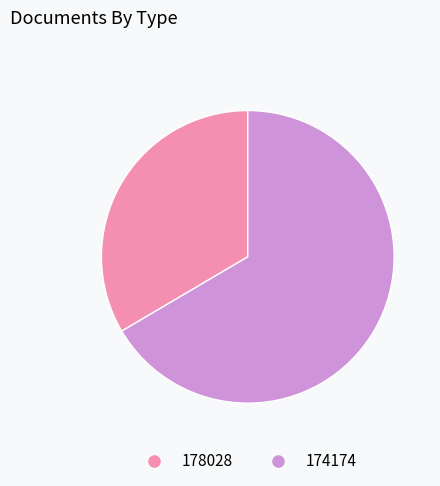

Is it true that 174174 is 80% of the pie?

False